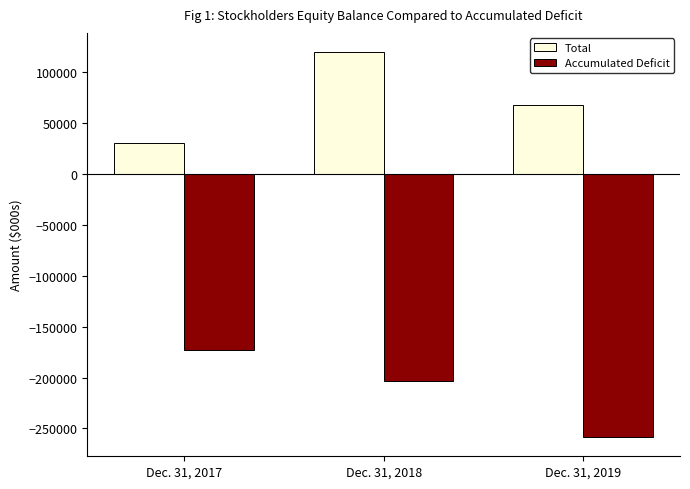

How many data points does each series have?

3